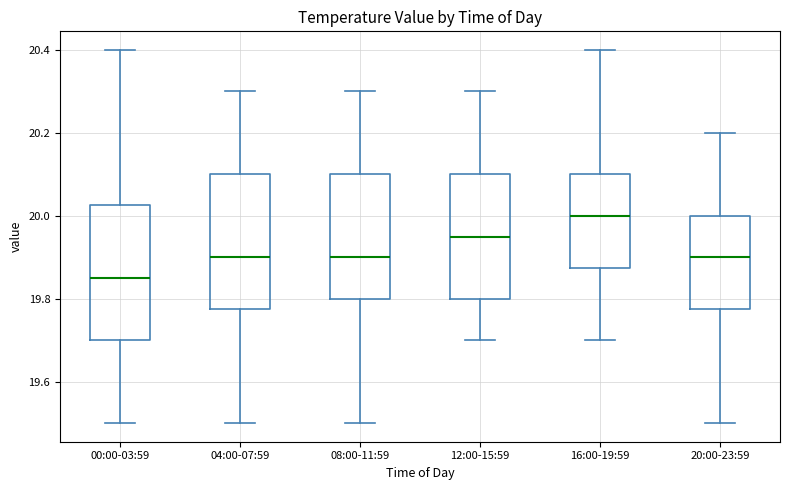

Which box has the lowest median line?

00:00-03:59